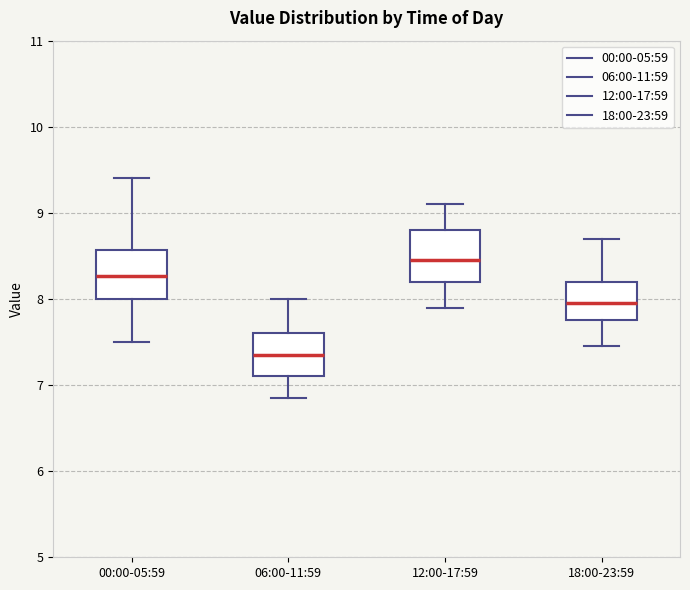

Where is the upper edge of the box for 00:00-05:59 on the y-axis? The values are not printed on the chart, so give them approximately, as read against the axis.

8.6